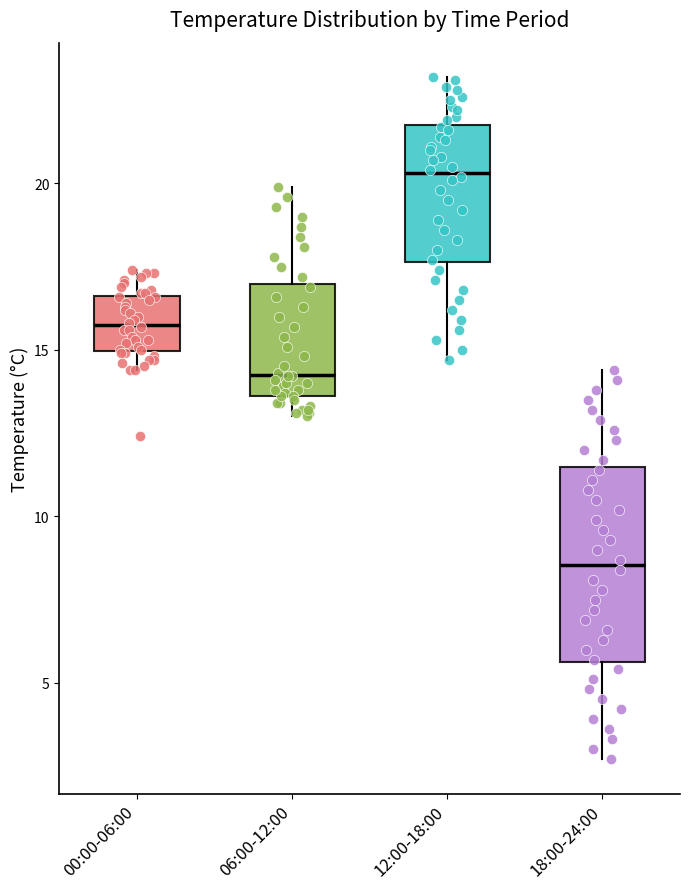

Reading left to right, read every box against the y-axis: the position of its median line, the range the box covers, and the ends of its whiskers. The values are not printed on the chart, so give them approximately, as read against the axis.

00:00-06:00: median 16.0, box 15.0 to 16.5, whiskers 14.5 to 17.5
06:00-12:00: median 14.5, box 13.5 to 17.0, whiskers 13.0 to 20.0
12:00-18:00: median 20.5, box 17.5 to 22.0, whiskers 14.5 to 23.0
18:00-24:00: median 8.5, box 5.5 to 11.5, whiskers 2.5 to 14.5